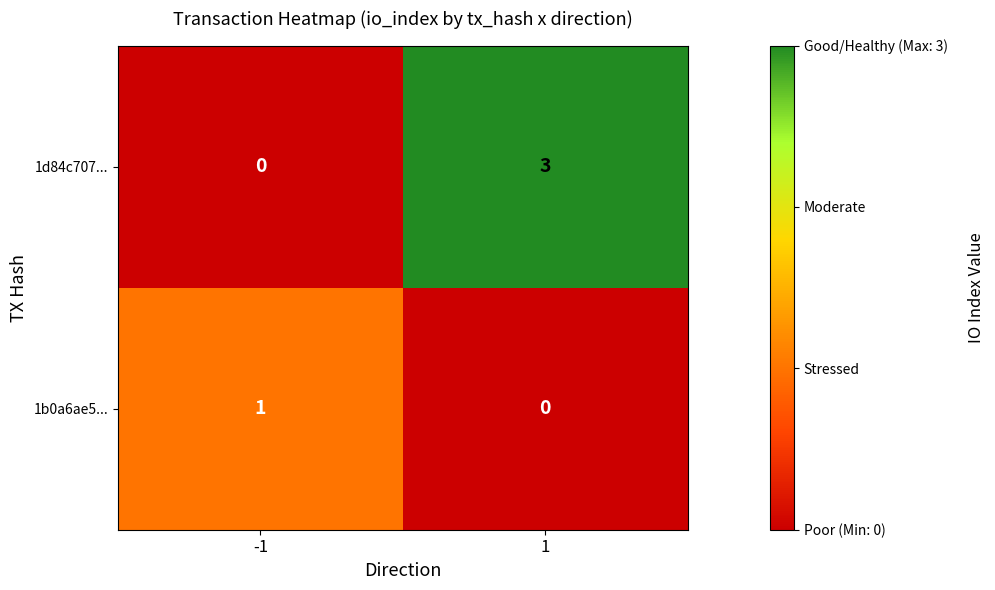

The value of 1d84c707... at -1 is 0. True or false?

True